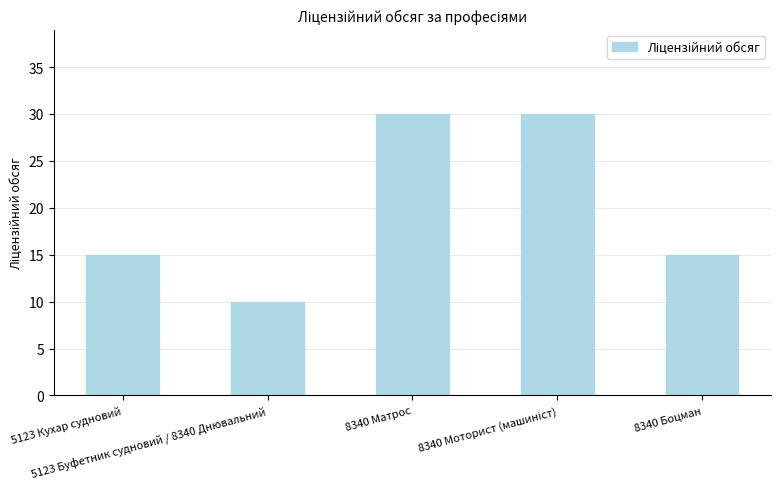

Count the number of data series in this chart.

1